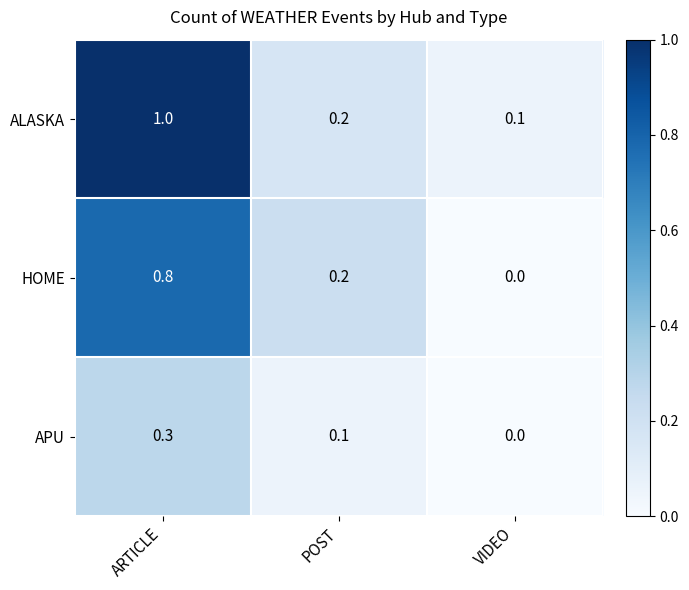

Reading right to left, extract all data points from this chart.

ALASKA: 0.1	0.2	1.0
HOME: 0.0	0.2	0.8
APU: 0.0	0.1	0.3